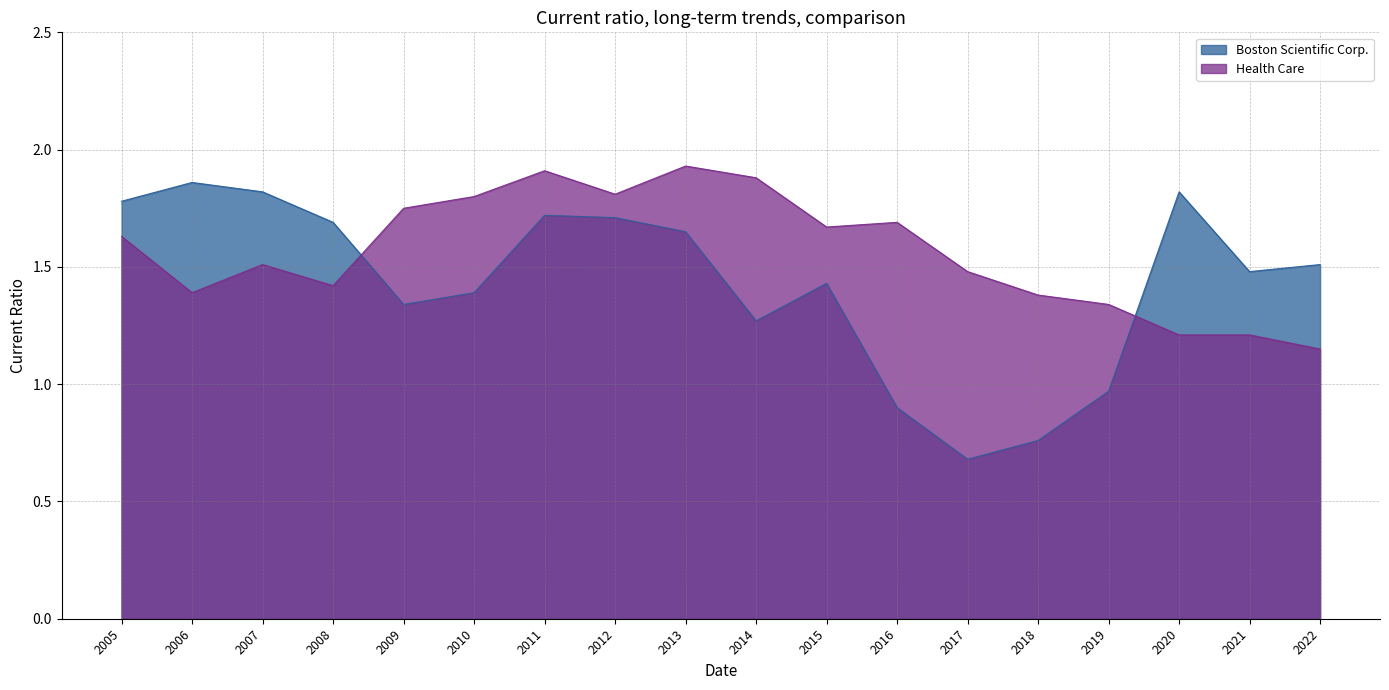

What is the minimum value shown in the chart?

0.7